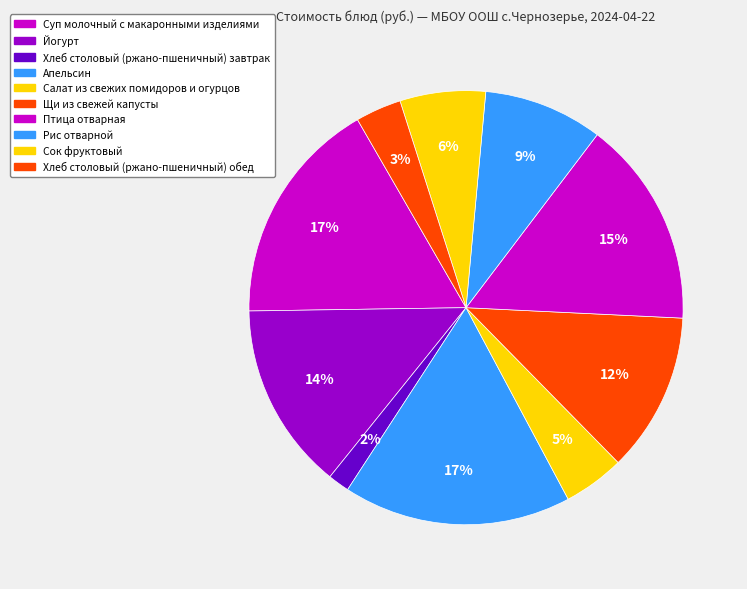

What is the change in value from Щи из свежей капусты to Птица отварная?

+4.9